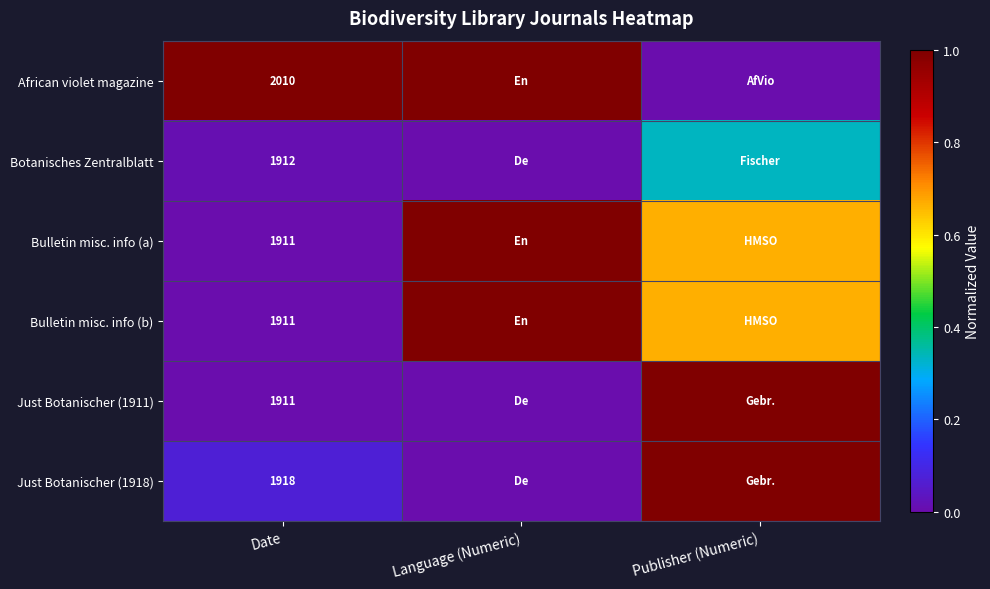

Which has a higher value, Publisher (Numeric) or Language (Numeric)?

Language (Numeric)